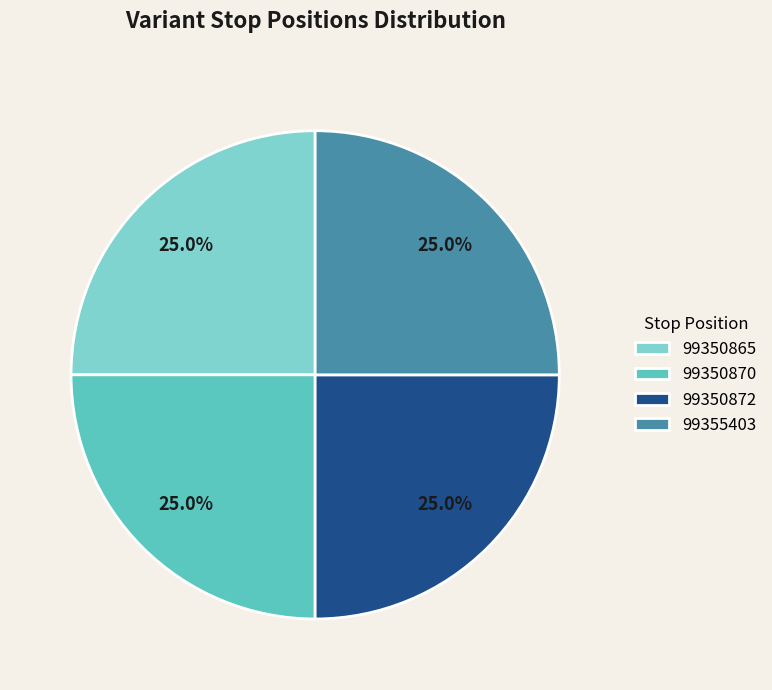

What percentage is the 99350872 slice, to the nearest percent?

25%